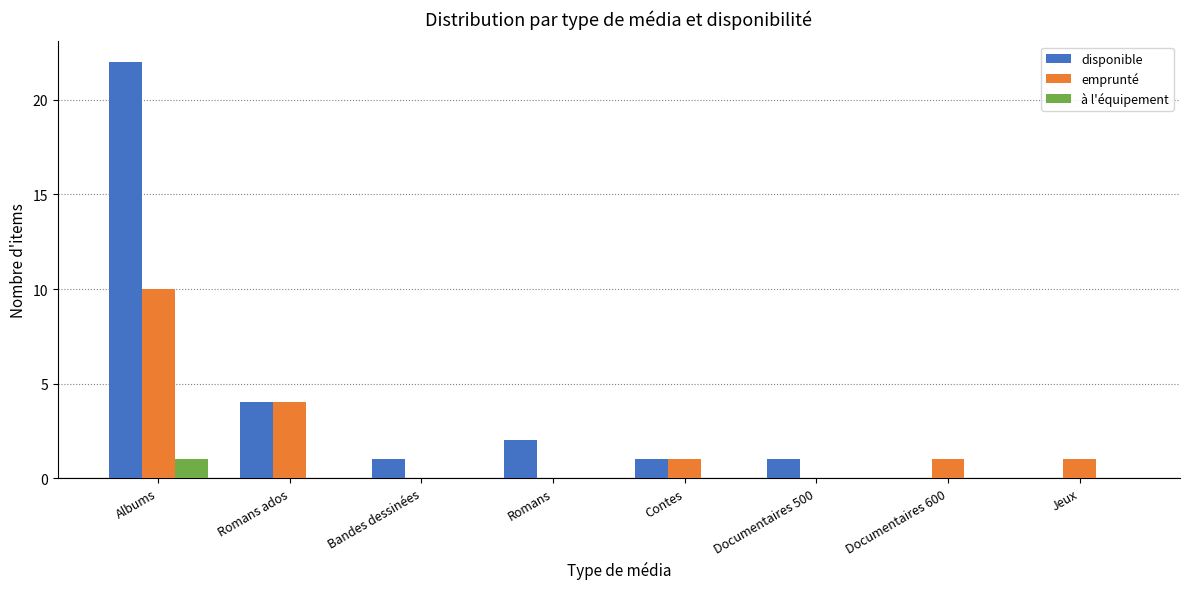

How many data points does each series have?

8